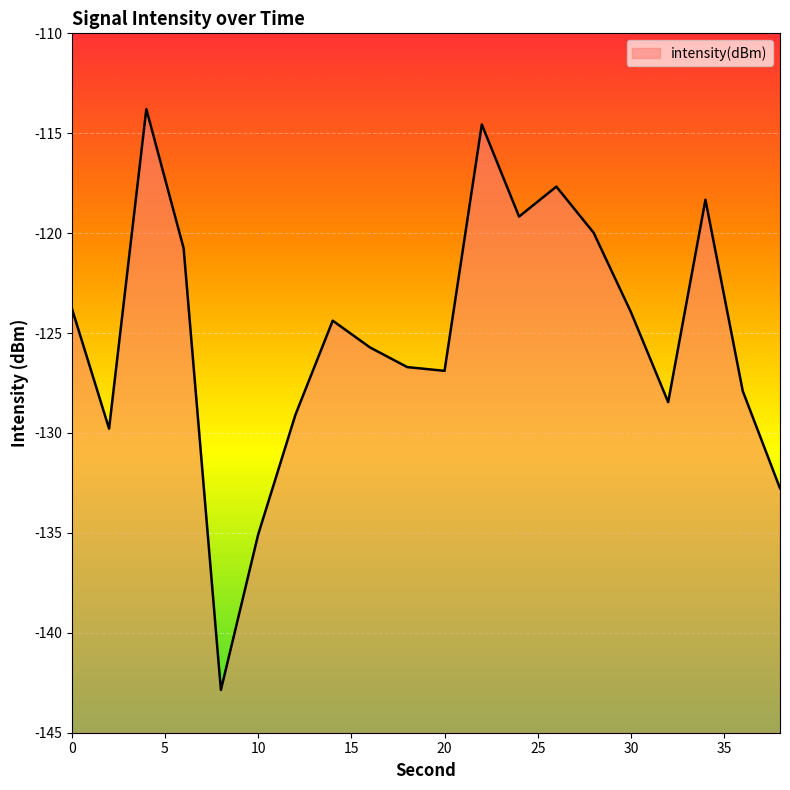

List the labels in order of value, smallest first.

8, 10, 38, 2, 12, 32, 36, 20, 18, 16, 14, 30, 0, 6, 28, 24, 34, 26, 22, 4